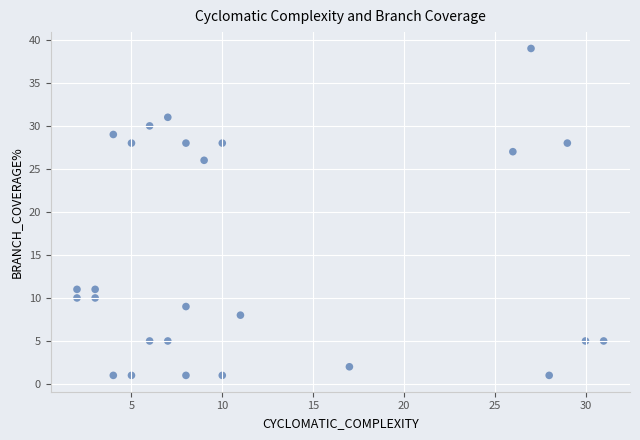

What is the range of X values (max minus min)?

29